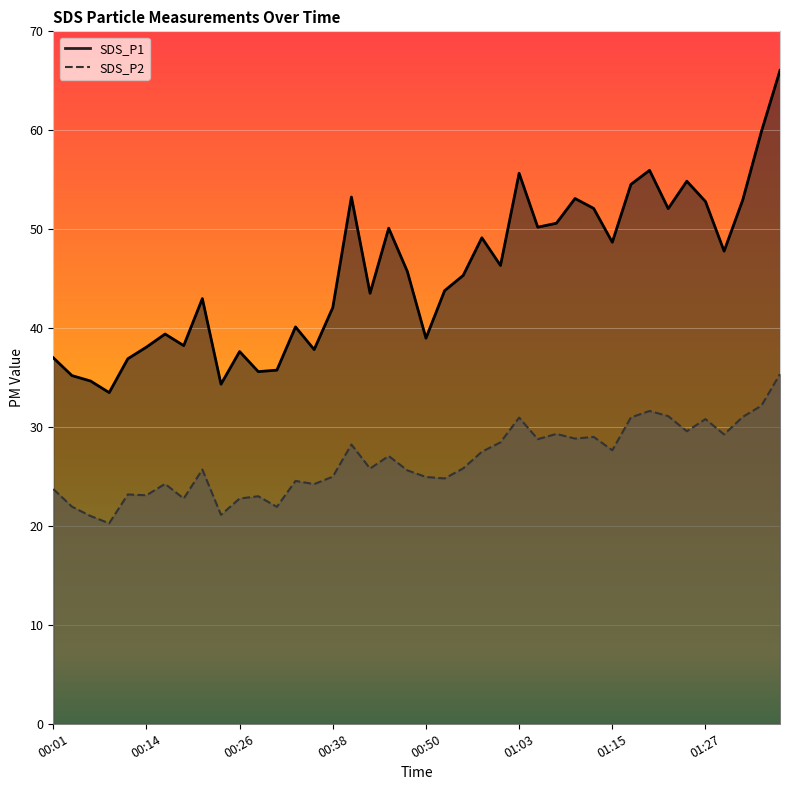

Is it true that SDS_P2 equals 45.3 at 00:48?

False